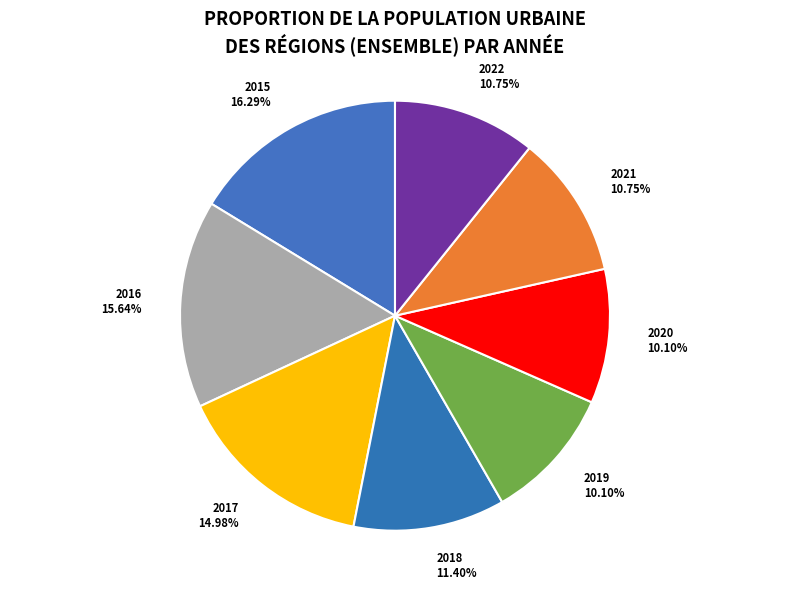

Is it true that 2015 is 16% of the pie?

True